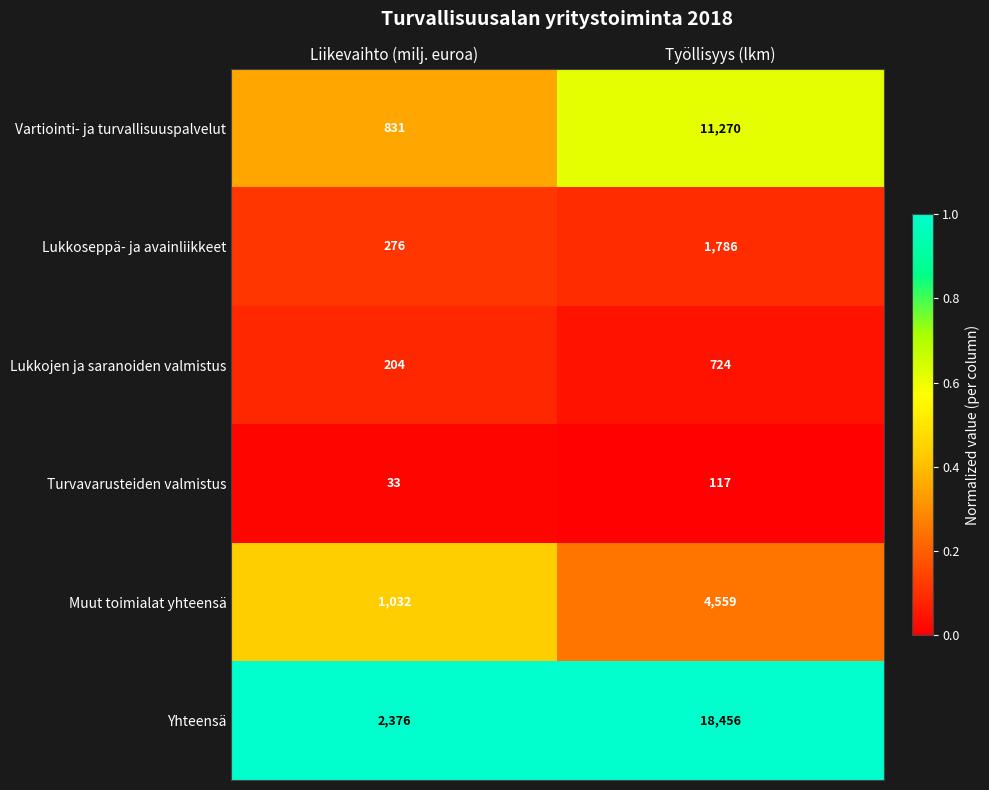

Reading left to right, what are all the values shown in this chart?

Vartiointi- ja turvallisuuspalvelut: Liikevaihto (milj. euroa)=831	Työllisyys (lkm)=11270
Lukkoseppä- ja avainliikkeet: Liikevaihto (milj. euroa)=276	Työllisyys (lkm)=1786
Lukkojen ja saranoiden valmistus: Liikevaihto (milj. euroa)=204	Työllisyys (lkm)=724
Turvavarusteiden valmistus: Liikevaihto (milj. euroa)=33	Työllisyys (lkm)=117
Muut toimialat yhteensä: Liikevaihto (milj. euroa)=1032	Työllisyys (lkm)=4559
Yhteensä: Liikevaihto (milj. euroa)=2376	Työllisyys (lkm)=18456